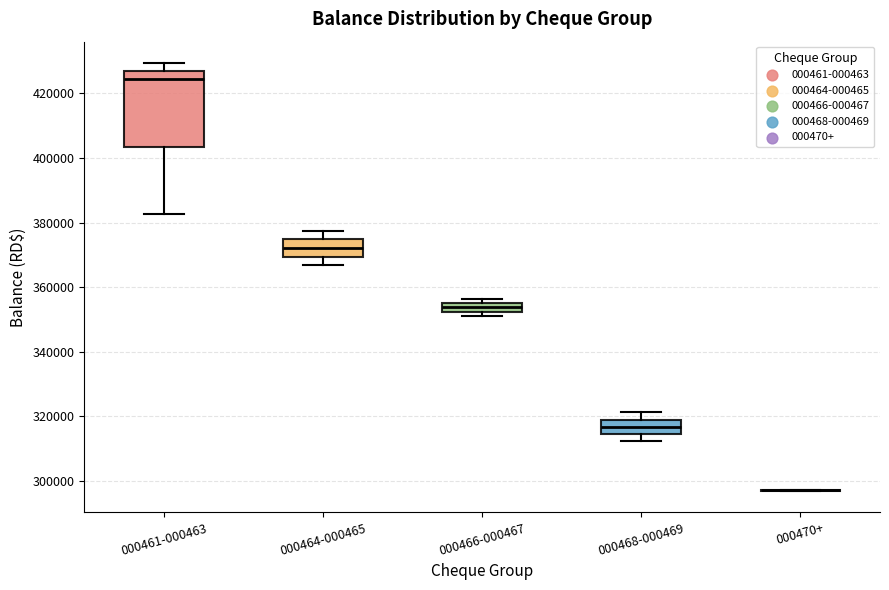

Comparing the boxes themselves (not the whiskers), which one is the tallest?

000461-000463